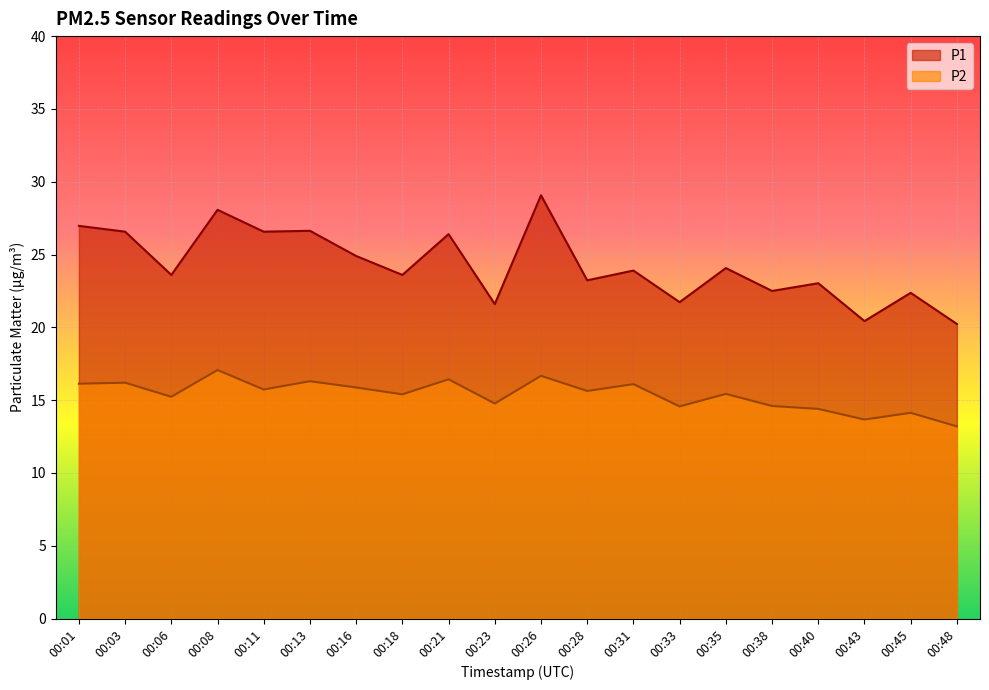

At 00:33, list the series in order from largest to smallest.

P1, P2